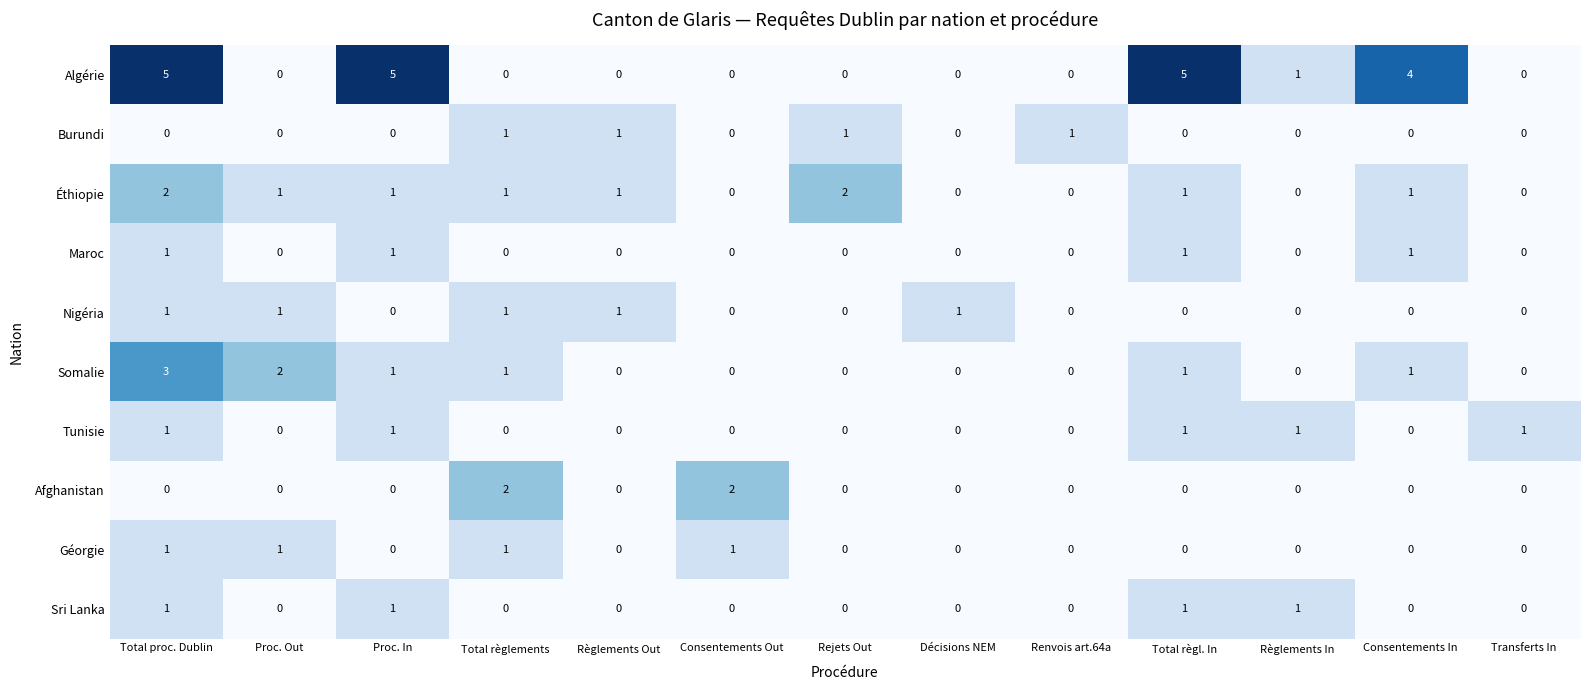

How many Afghanistan values are between 0 and 1?

11